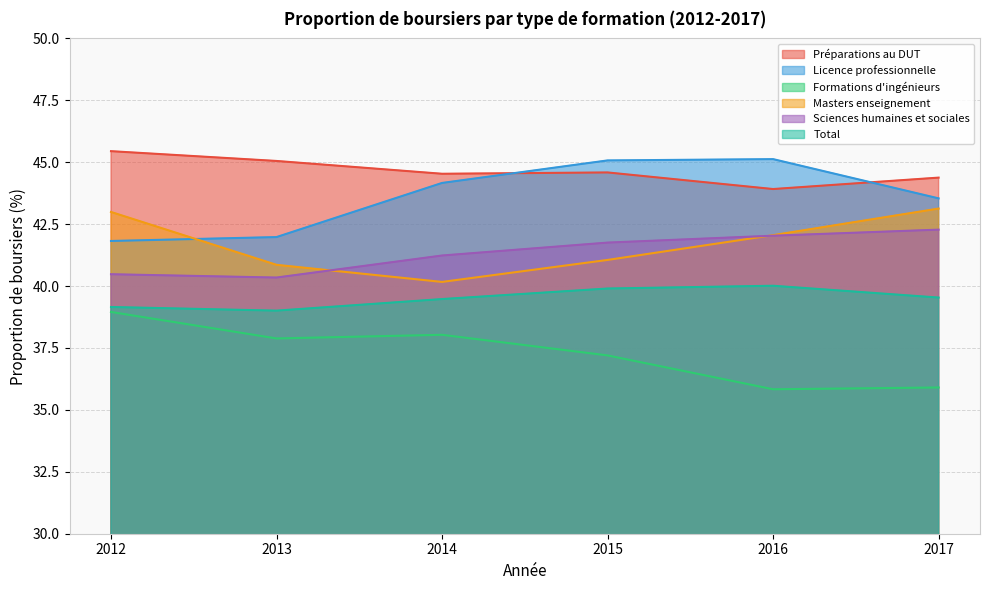

At which category is the sum across all series the highest?

2015